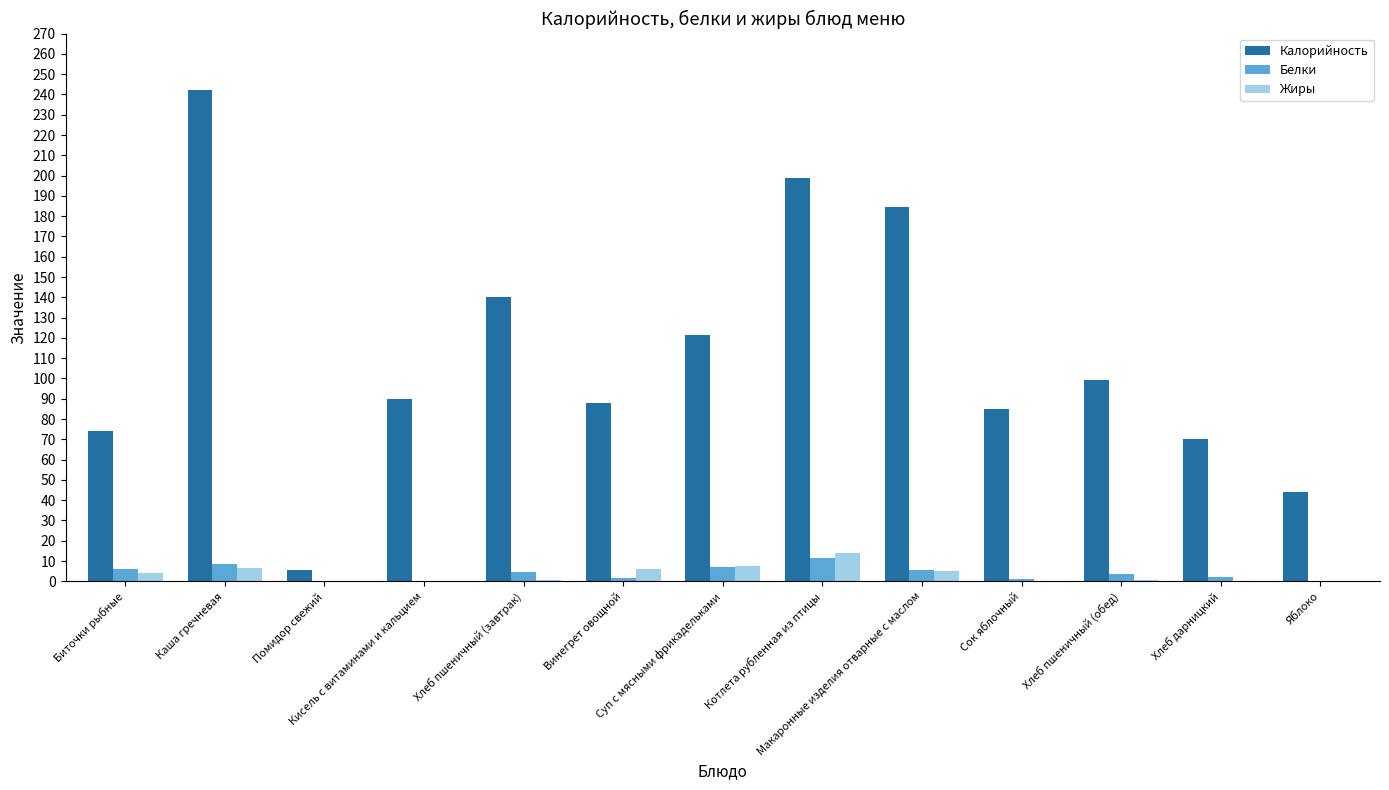

What is the maximum value for Калорийность?

242.2